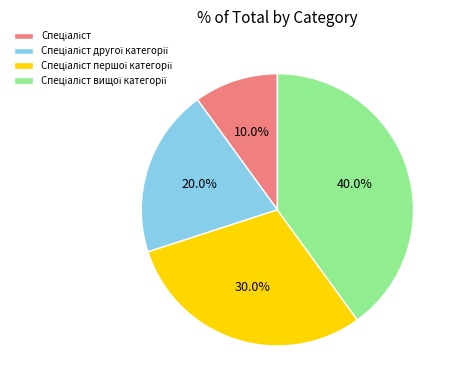

Is there any slice that represents more than half of the pie?

No